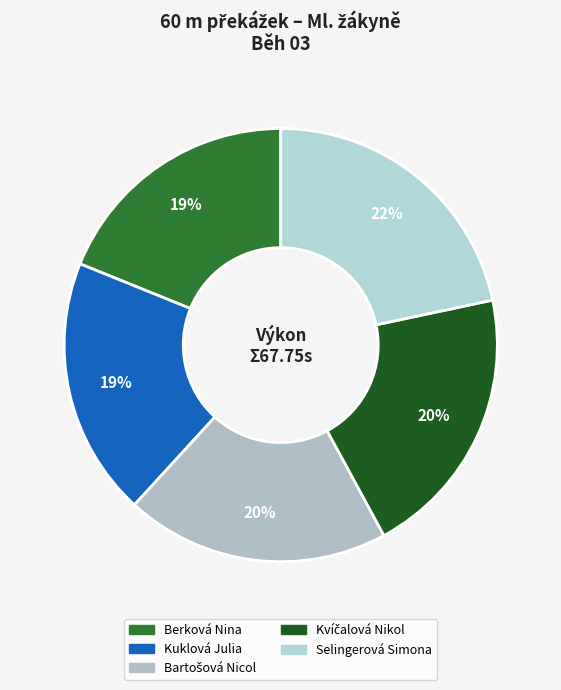

How many slices are in this pie chart?

5